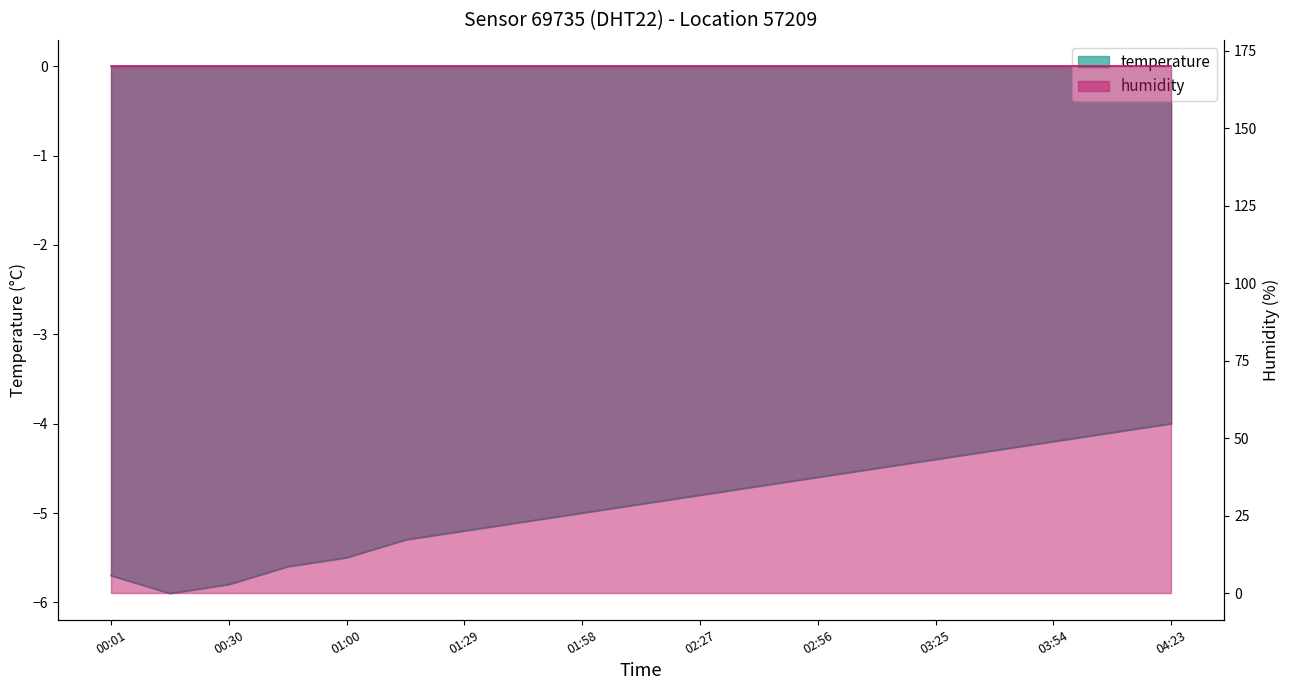

What is the sum of the values at 01:00 and 03:39?

-9.8